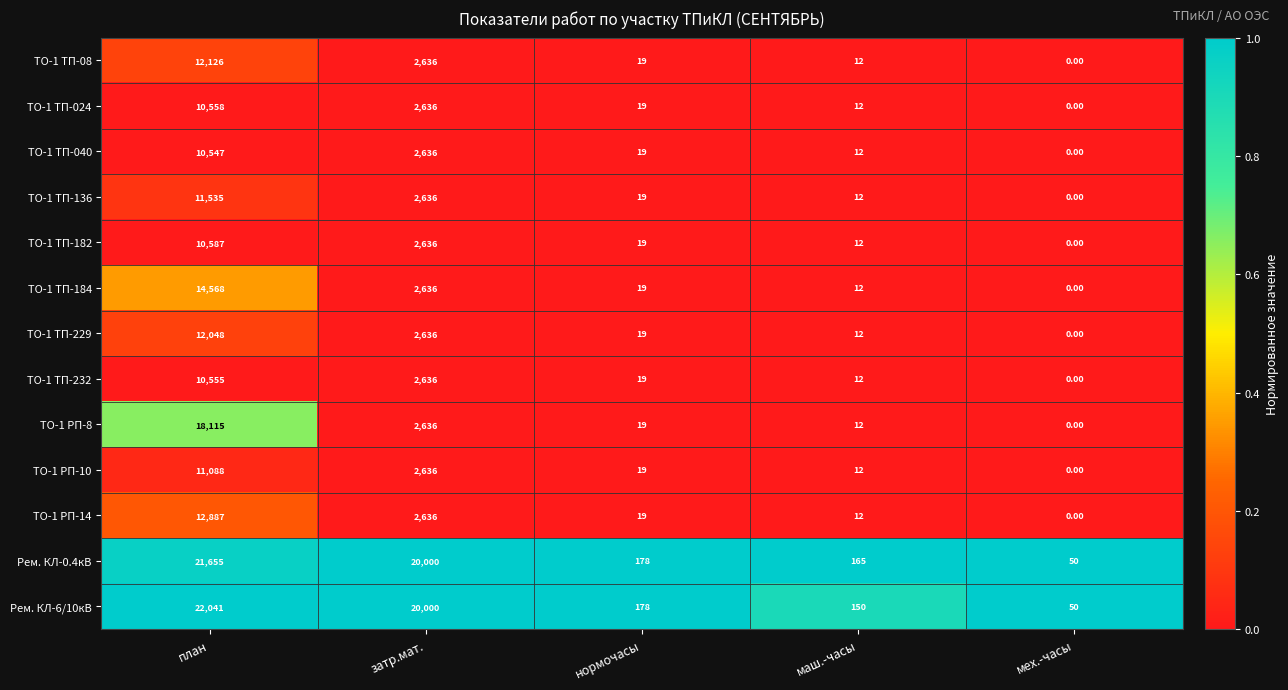

List the series in order of their peak value, highest first.

Рем. КЛ-6/10кВ, Рем. КЛ-0.4кВ, ТО-1 РП-8, ТО-1 ТП-184, ТО-1 РП-14, ТО-1 ТП-08, ТО-1 ТП-229, ТО-1 ТП-136, ТО-1 РП-10, ТО-1 ТП-182, ТО-1 ТП-024, ТО-1 ТП-232, ТО-1 ТП-040